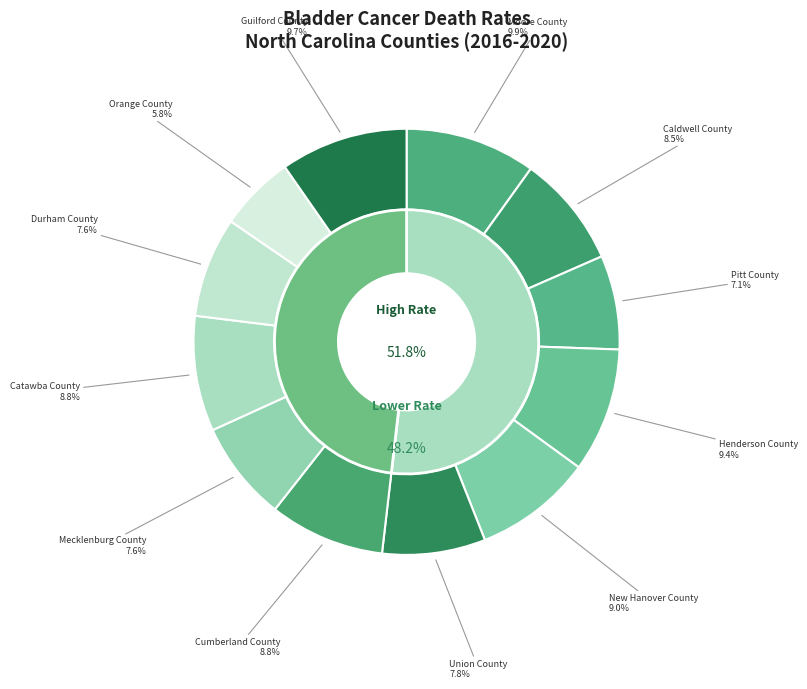

How many slices are in this pie chart?

12